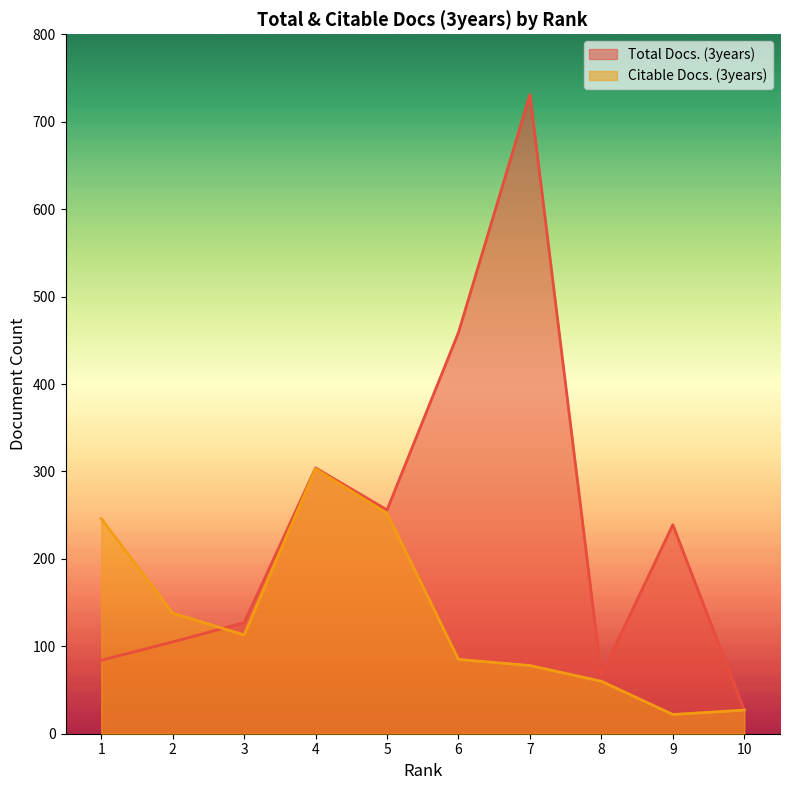

Reading right to left, what are all the values shown in this chart?

Total Docs. (3years): 10=27	9=239	8=67	7=731	6=459	5=256	4=304	3=127	2=105	1=84
Citable Docs. (3years): 10=27	9=22	8=60	7=78	6=85	5=252	4=303	3=113	2=138	1=246